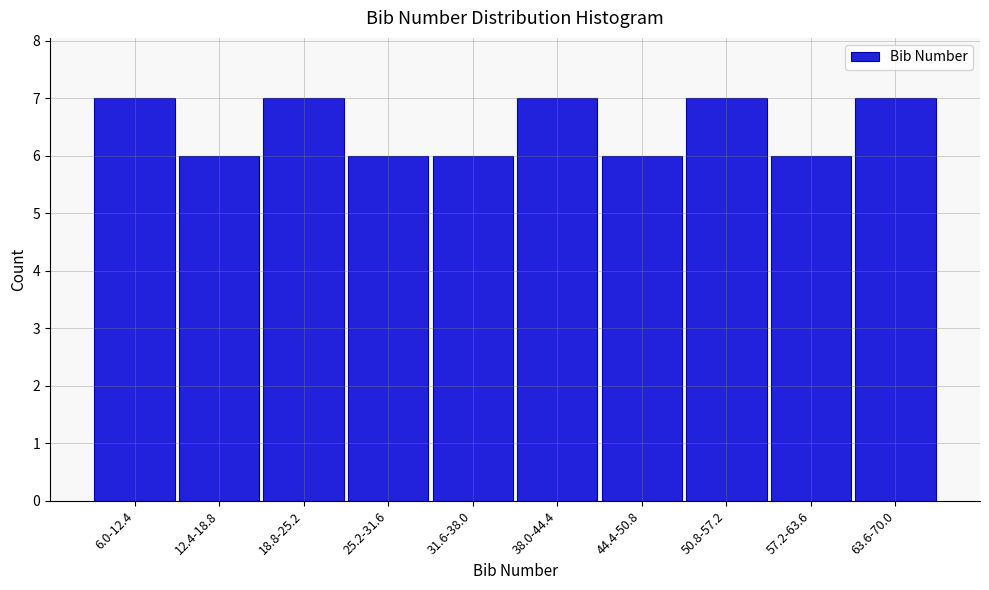

Reading left to right, what are all the values shown in this chart?

6.0-12.4=7	12.4-18.8=6	18.8-25.2=7	25.2-31.6=6	31.6-38.0=6	38.0-44.4=7	44.4-50.8=6	50.8-57.2=7	57.2-63.6=6	63.6-70.0=7